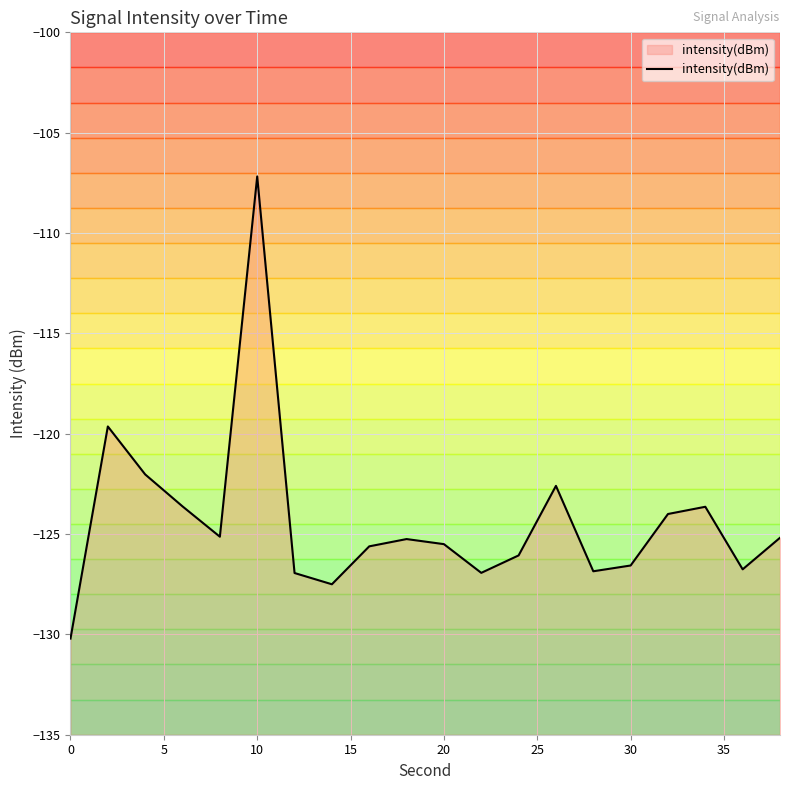

What is the sum of all values?

-2487.2